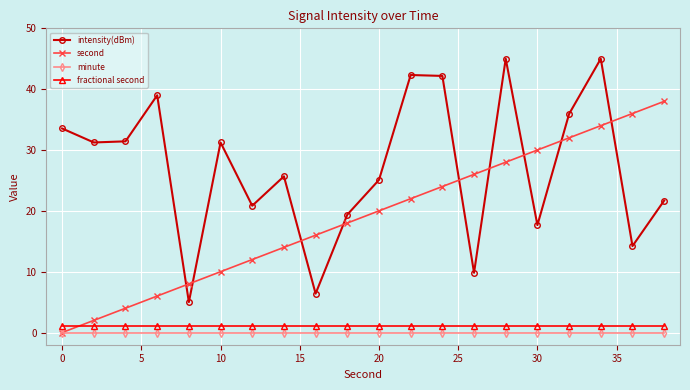

True or false: intensity(dBm) and minute cross at least once.

False